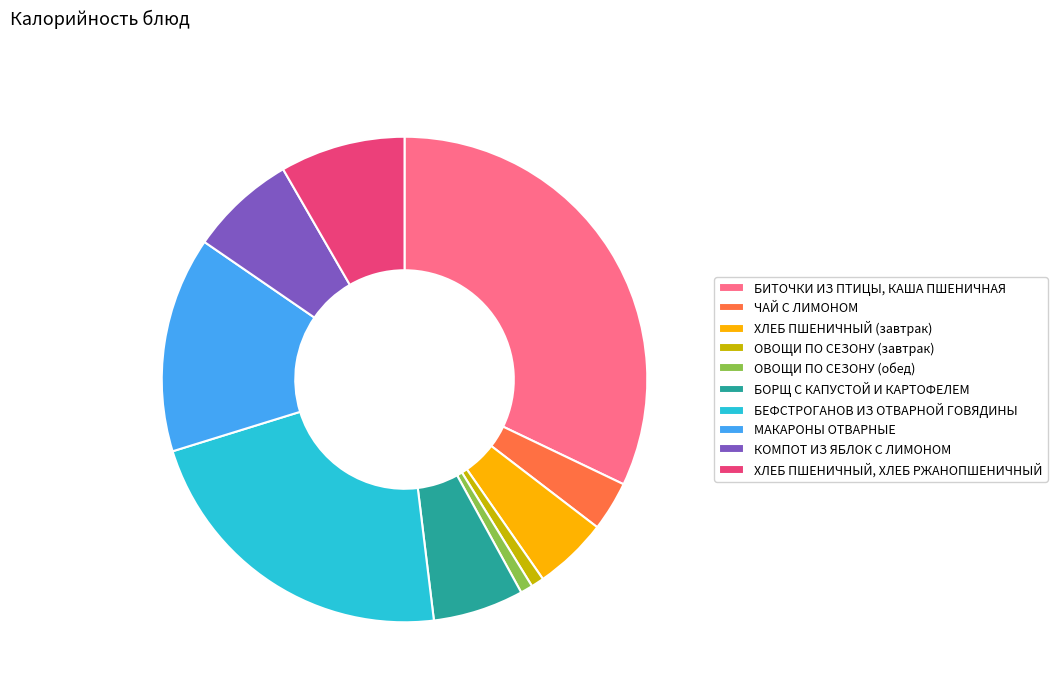

How many segments does this pie chart have?

10